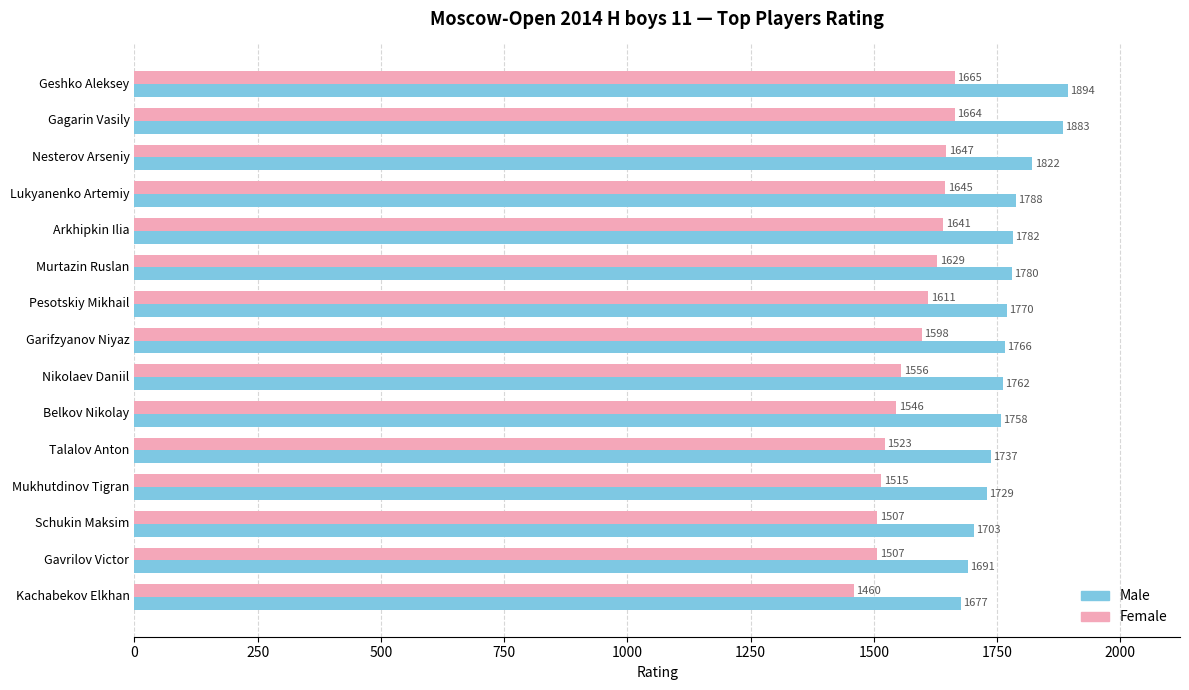

Rank the series by their average value, from lowest to highest.

Female, Male